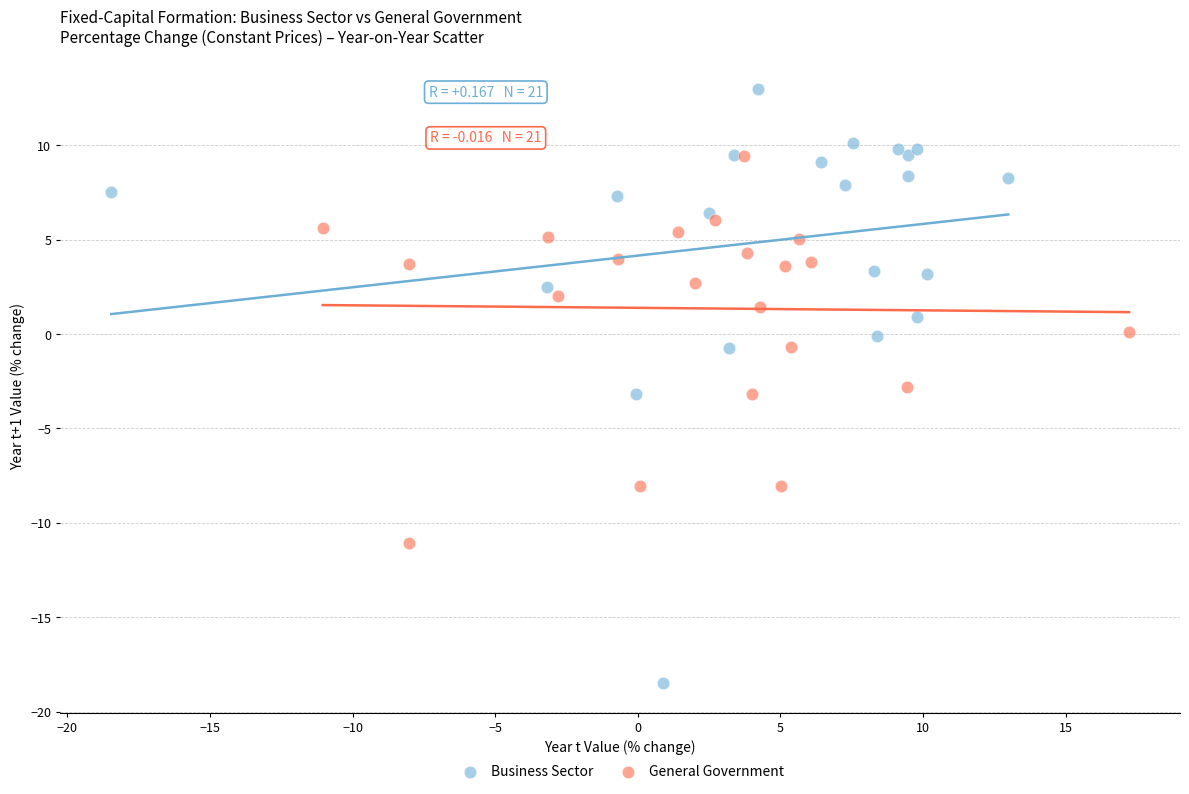

Which series contains the lowest Y value?

Business Sector